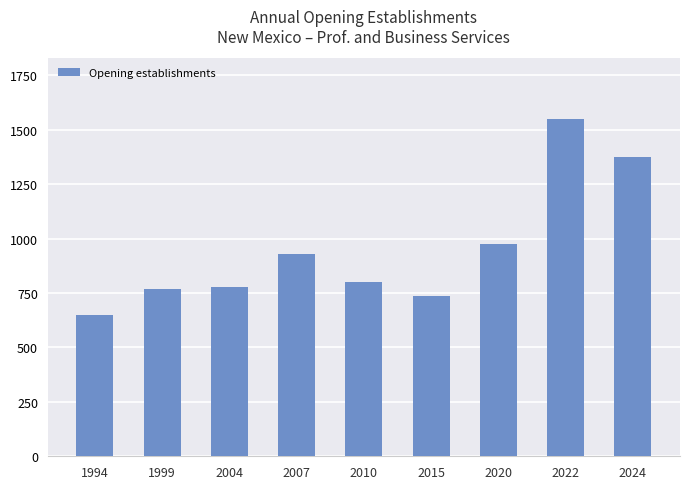

The chart shows a value of 769 at 1999. True or false?

True